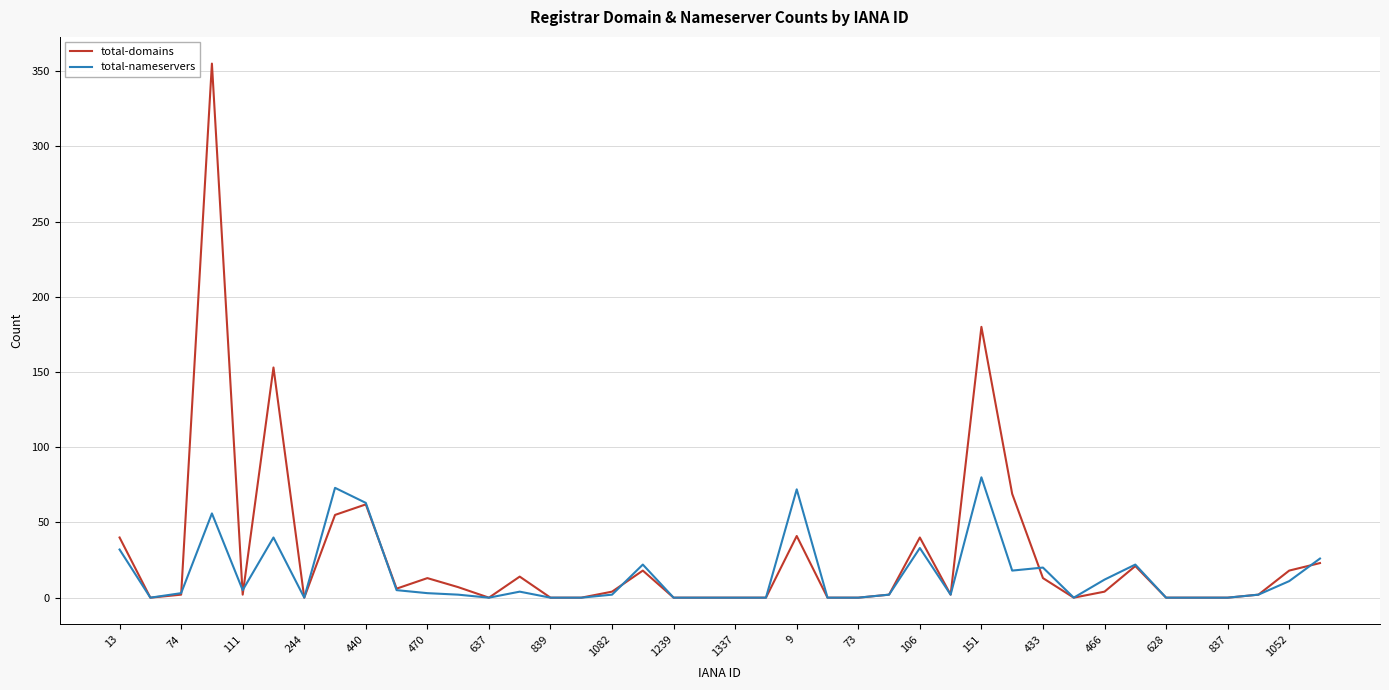

What is the greatest value displayed?

355